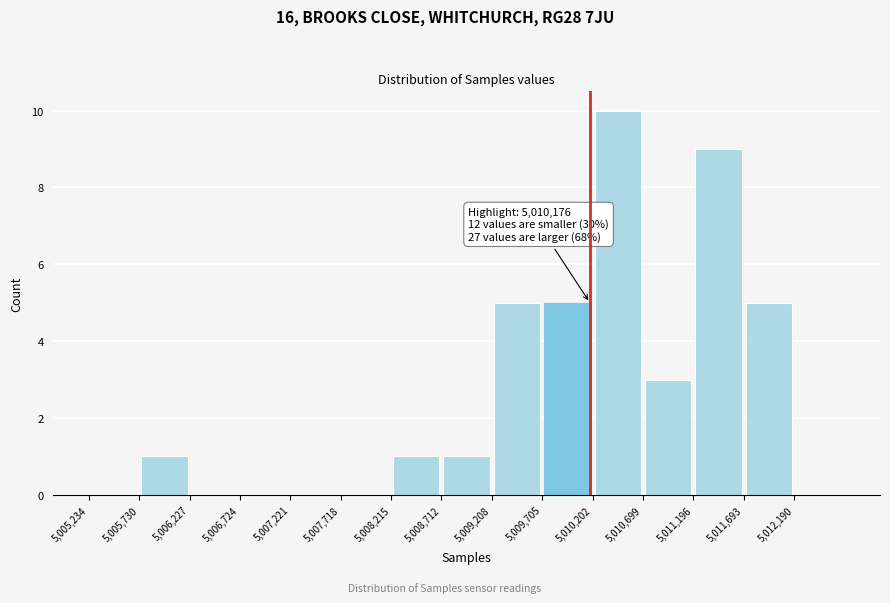

Which range on the x-axis has the tallest bar?

5010200 to 5010700